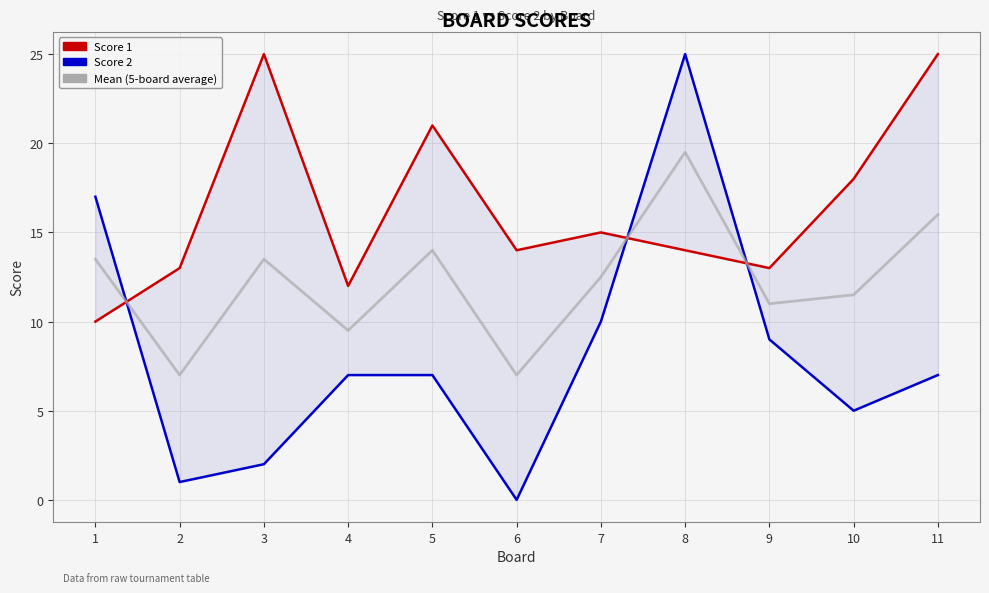

How many interior local peaks does the Mean (5-board average) series have?

3